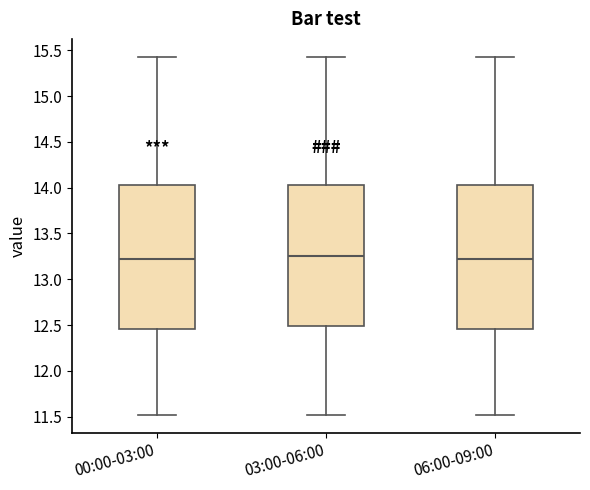

Where does the median line of the box for 00:00-03:00 sit on the y-axis? The values are not printed on the chart, so give them approximately, as read against the axis.

13.25